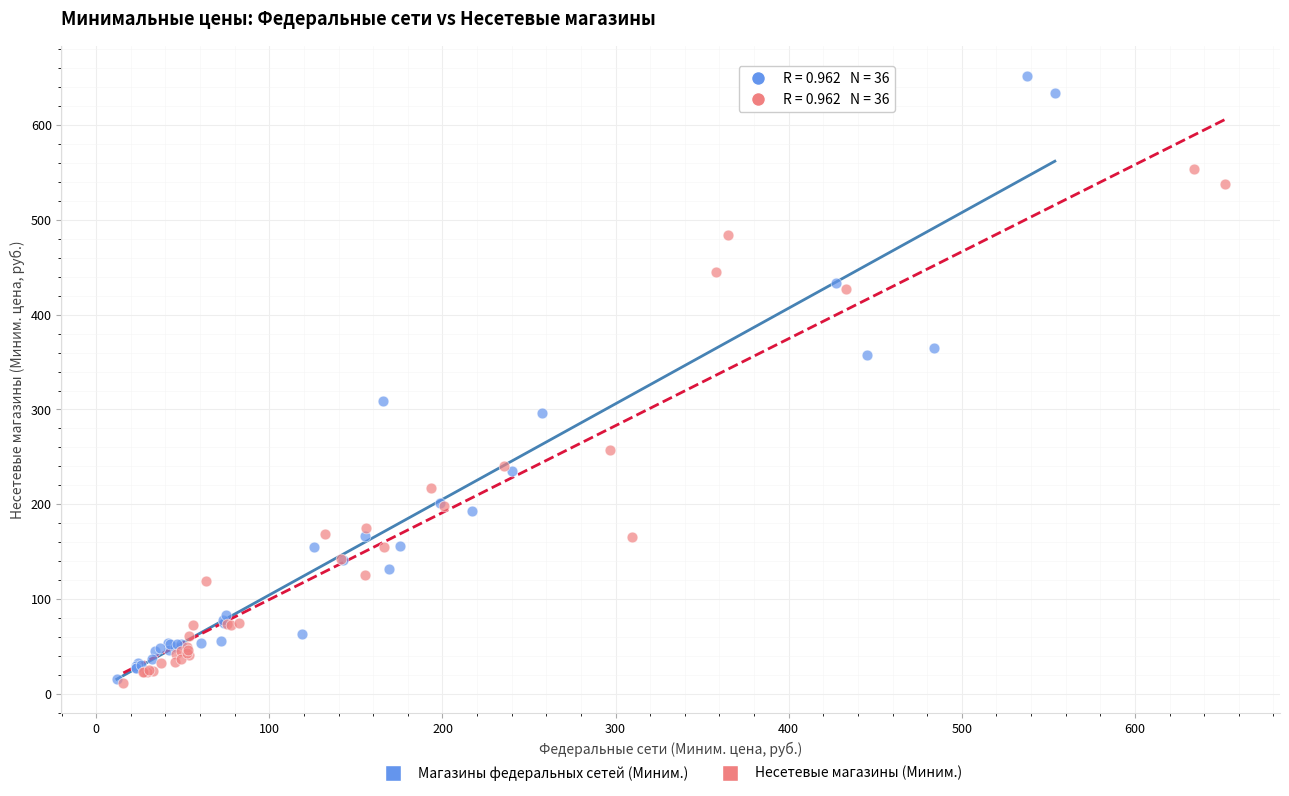

Which series has the largest Y range (max minus min)?

Магазины федеральных сетей (Миним.)